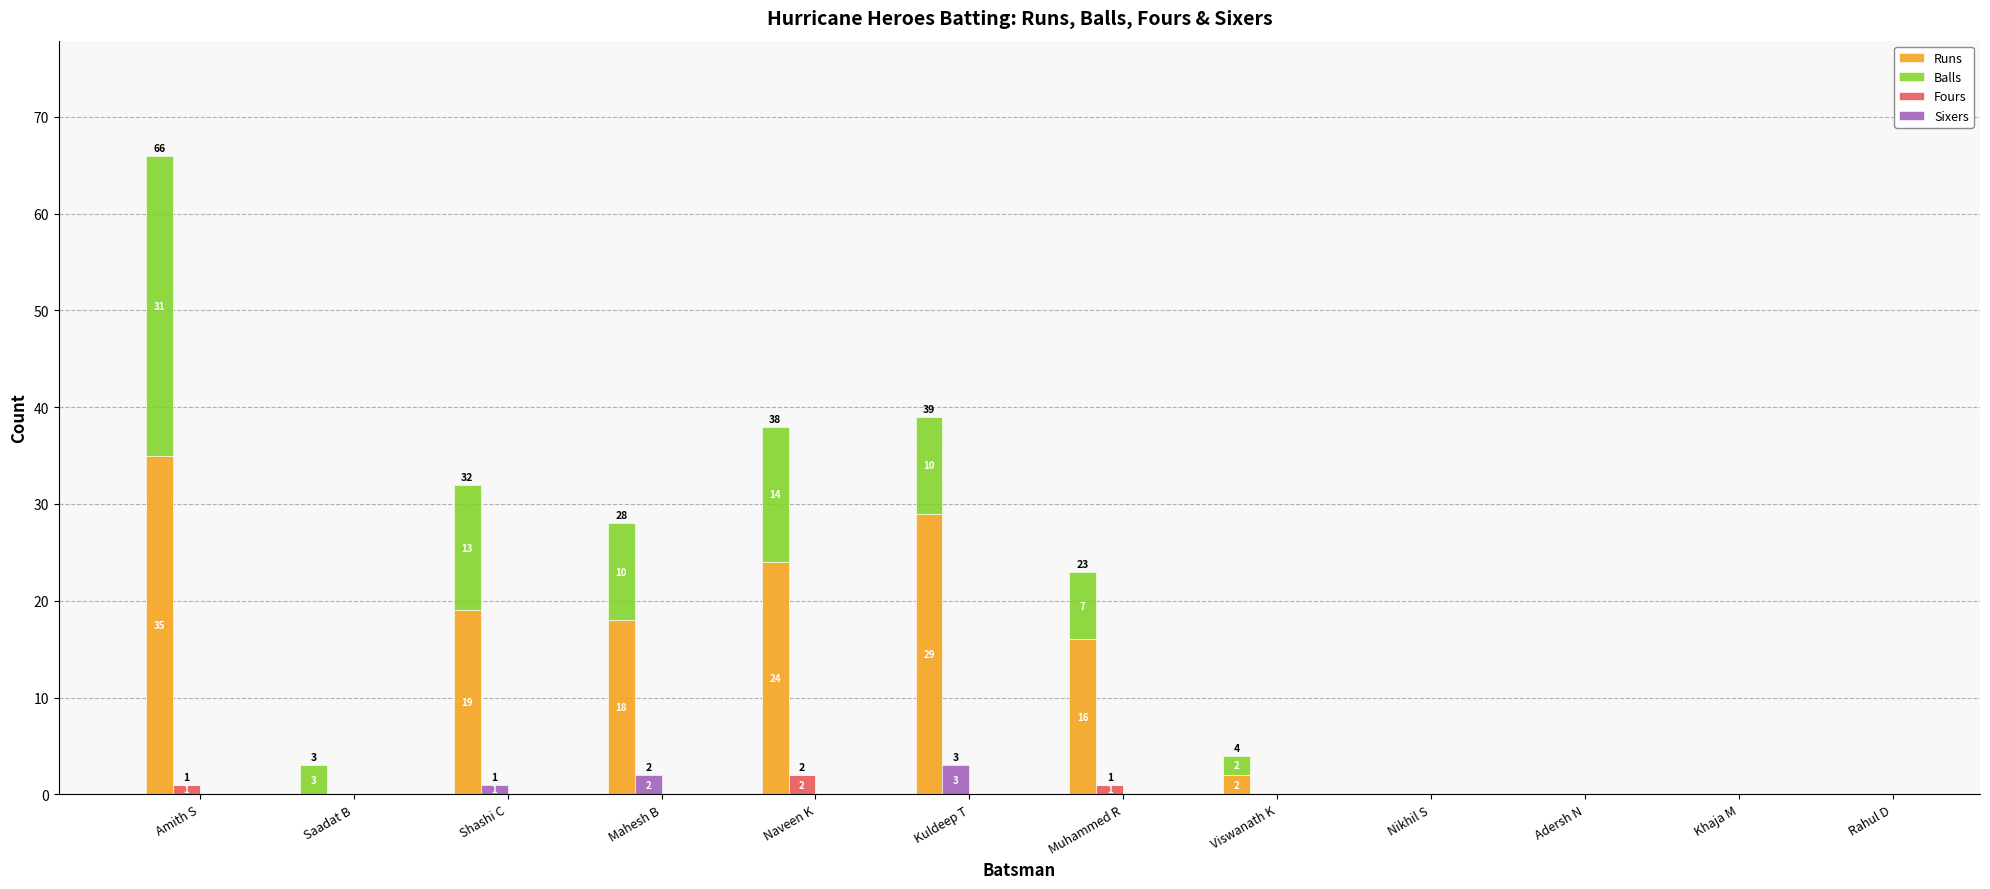

Rank the series by their maximum value, from highest to lowest.

Runs, Balls, Sixers, Fours